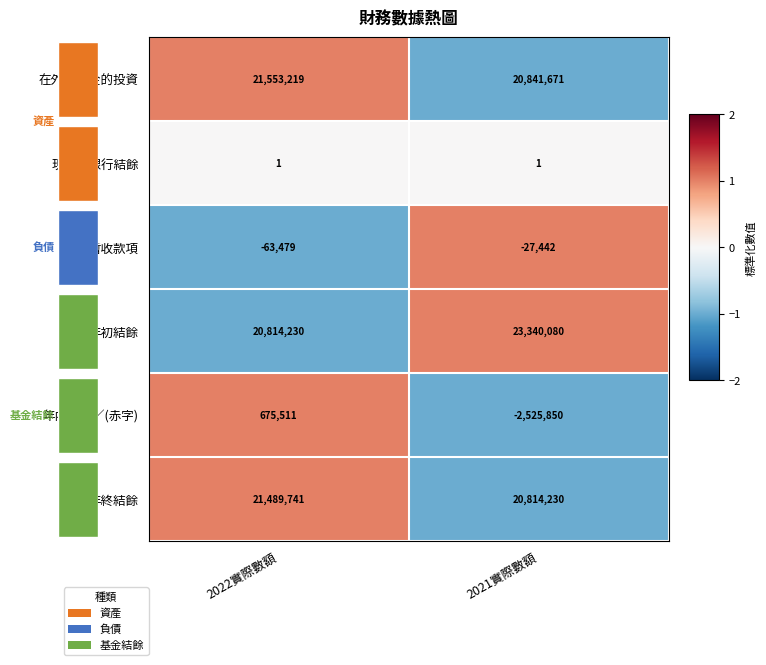

At which label does 年初結餘 reach its minimum?

2022實際數額